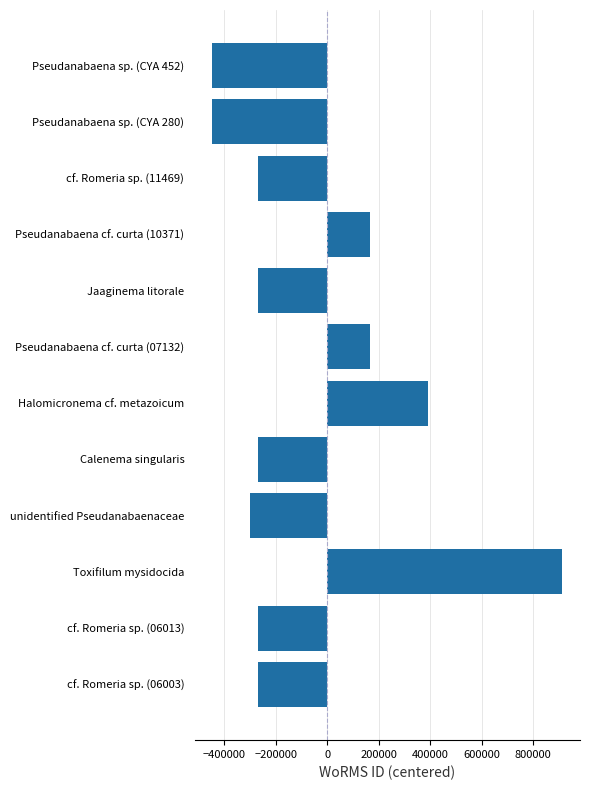

What is the minimum value shown in the chart?

-446142.1